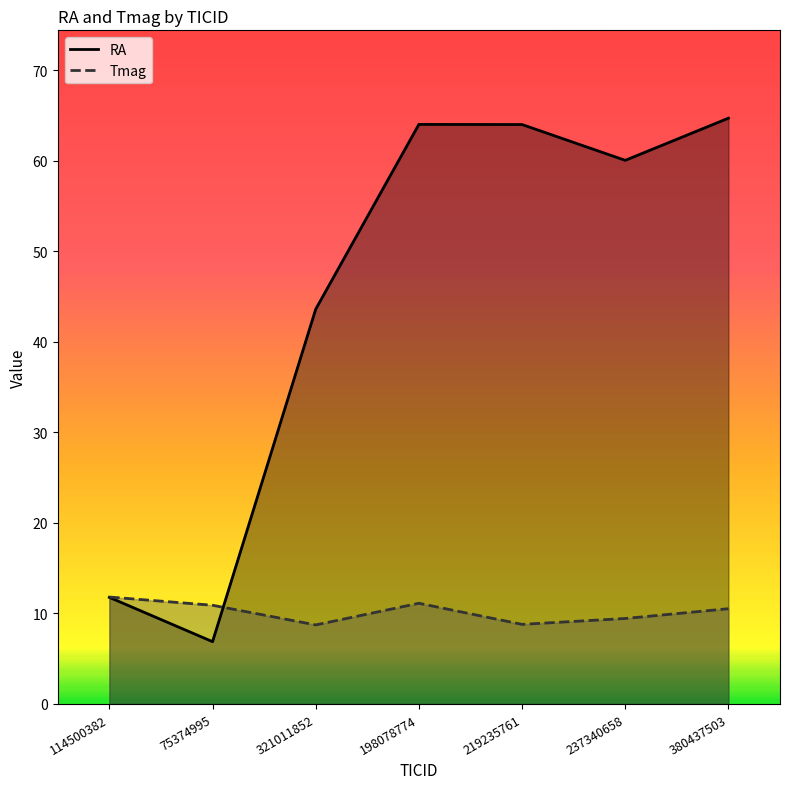

What is the approximate value of Tmag at 198078774?

11.1